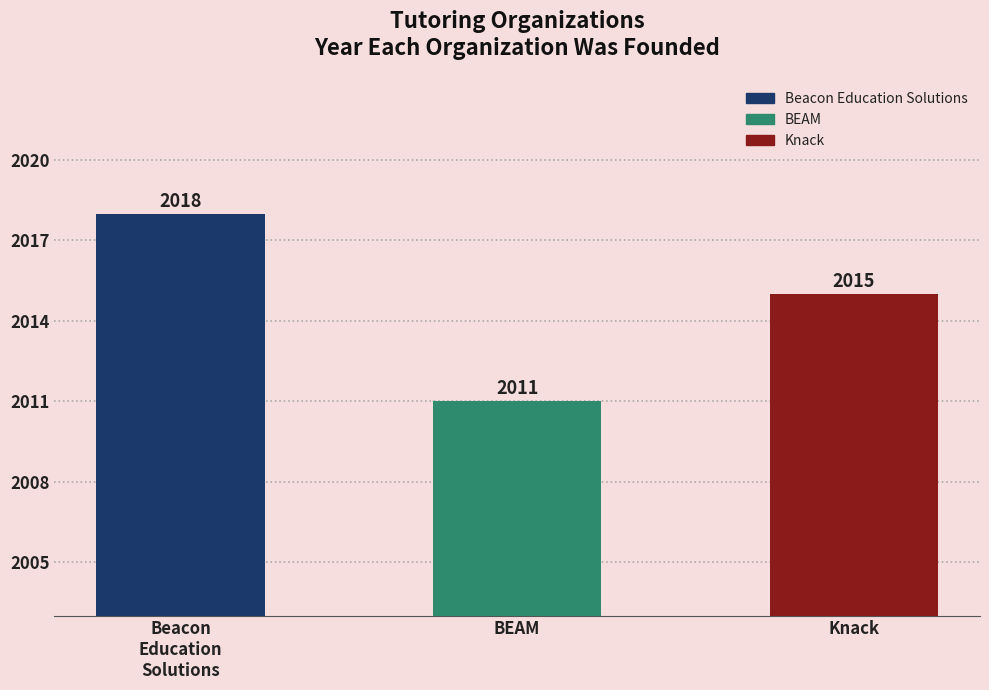

Does the chart contain any negative values?

No